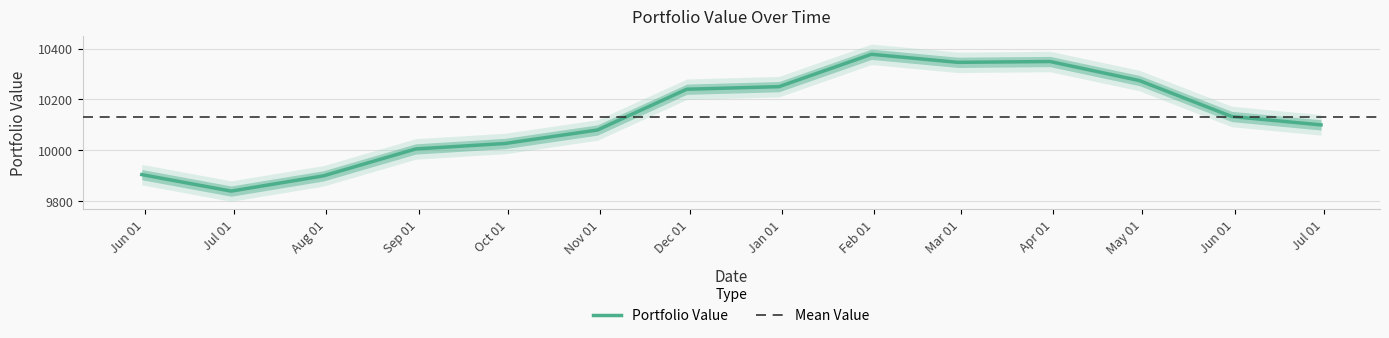

Where is the data nearest to the value 10108?

Jul 01